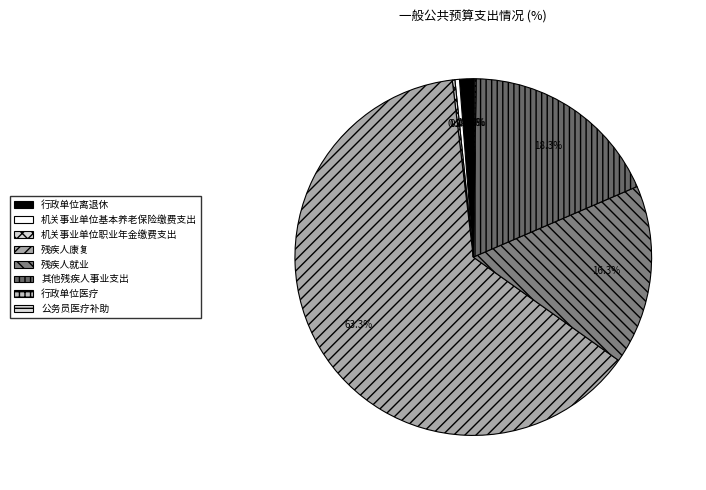

What is the change in value from 机关事业单位基本养老保险缴费支出 to 行政单位医疗?

-6.0